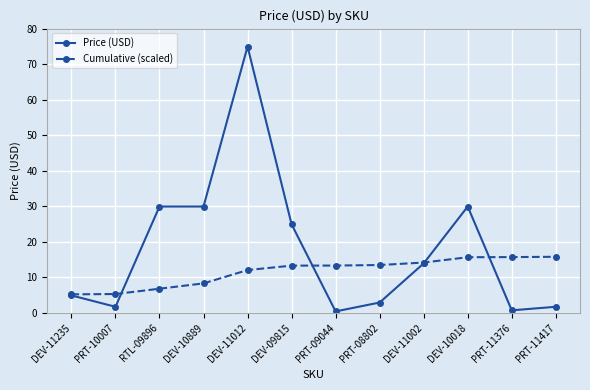

What is the total value across all series at PRT-11376?

16.5